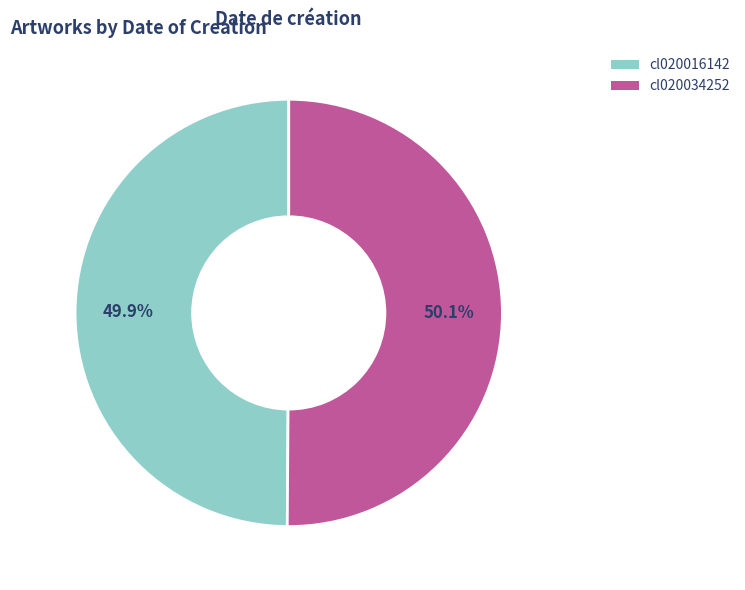

What is the ratio of the value at cl020034252 to the value at cl020016142?

1.0